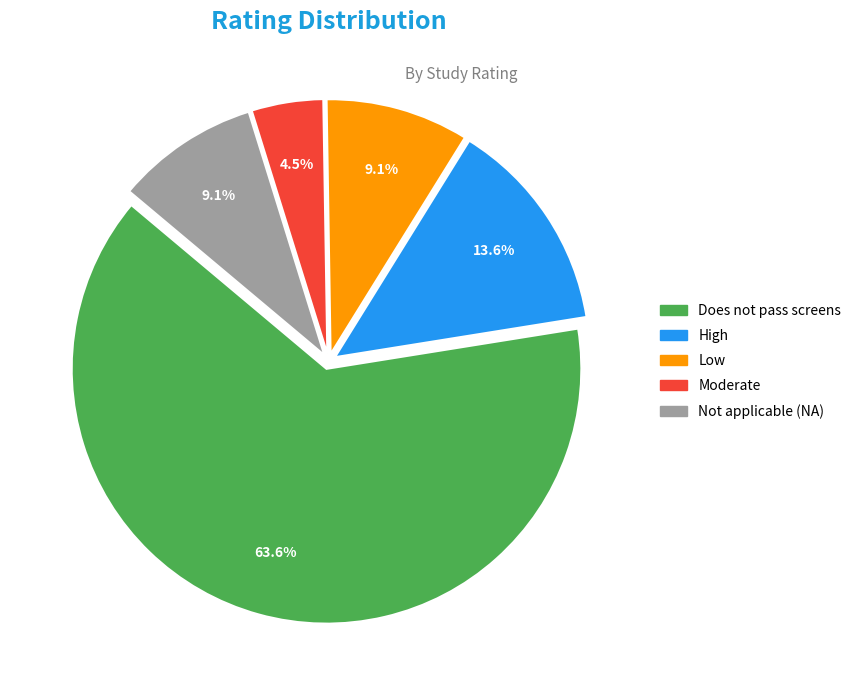

The Low slice represents 9% of the pie. True or false?

True